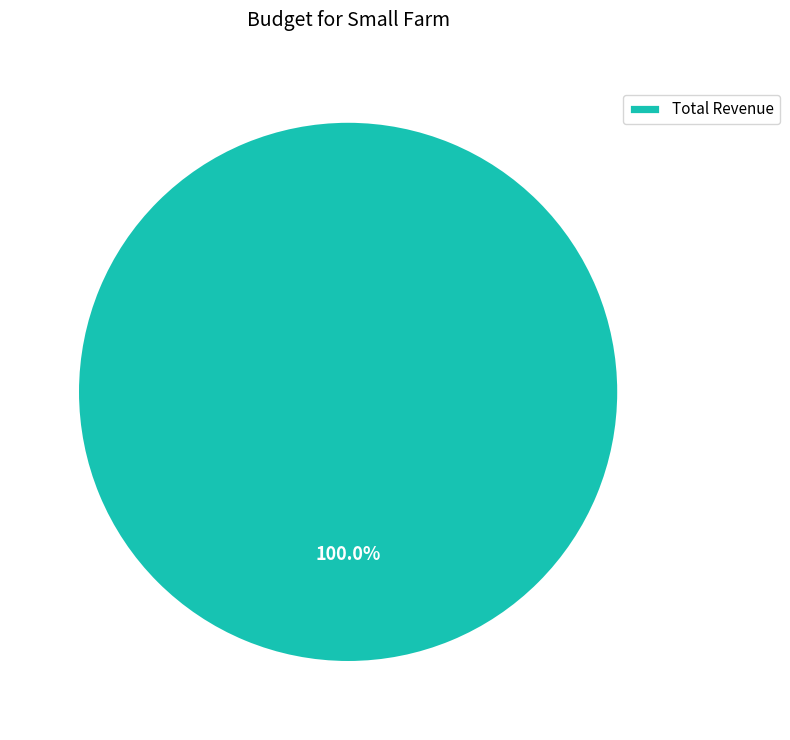

Rank the categories by value from lowest to highest.

Total Revenue